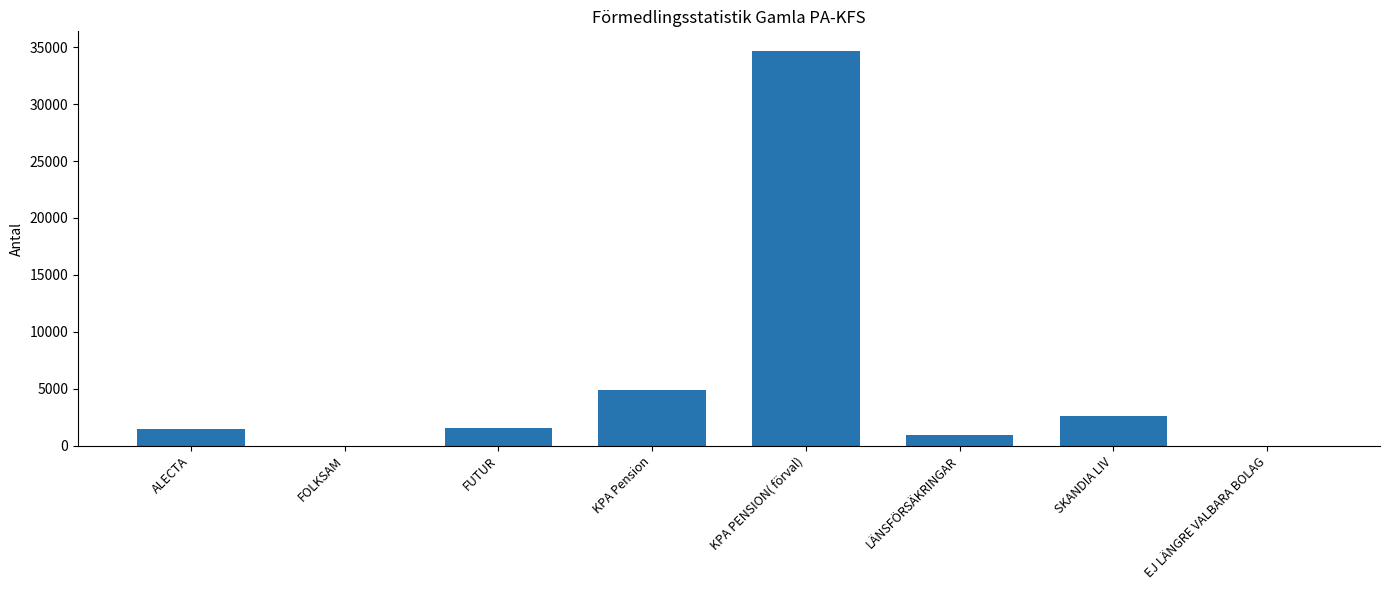

What is the average value?

5773